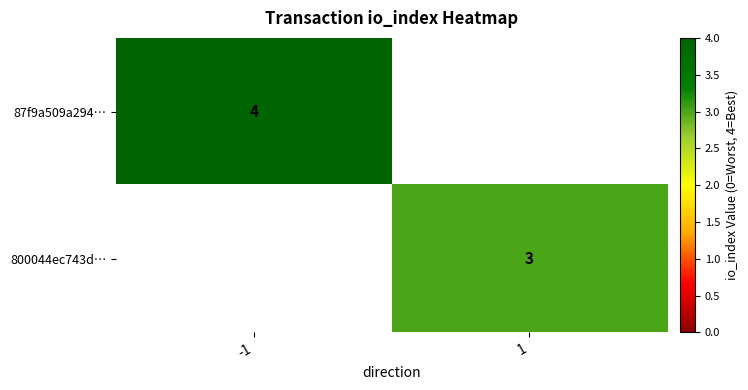

Is it true that 800044ec743d… equals 5 at 1?

False